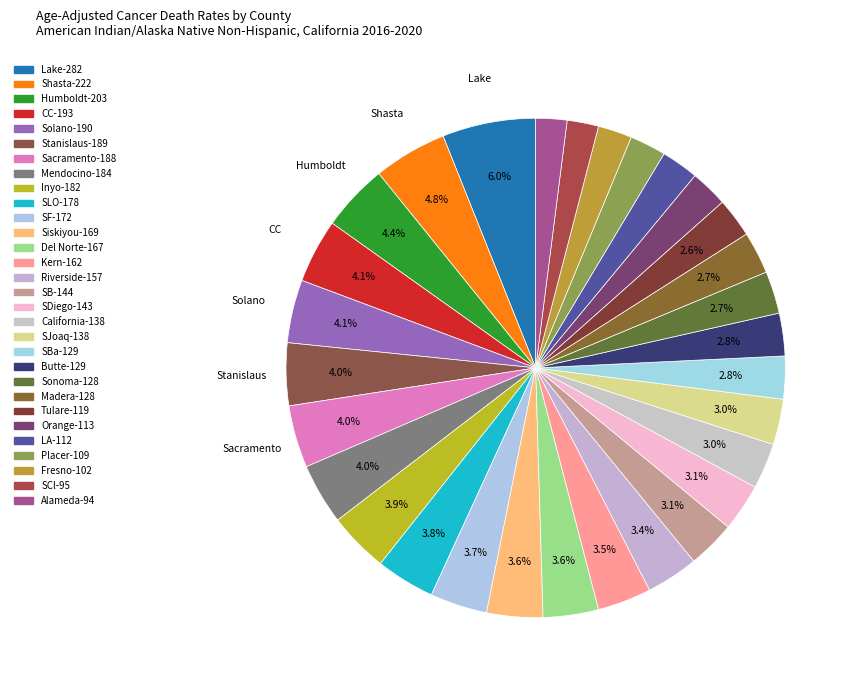

To the nearest percent, what is the average slice percentage?

3%